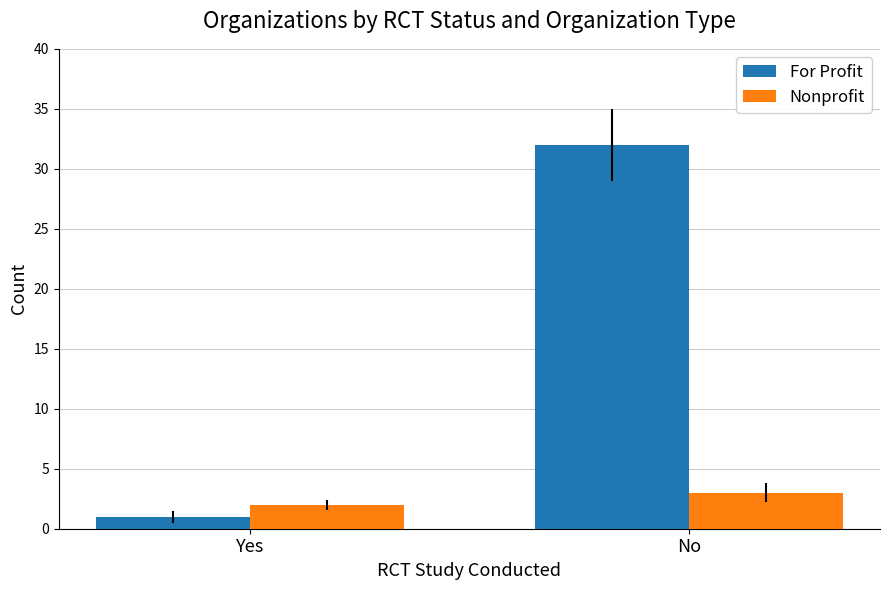

How many bars are there in total?

4